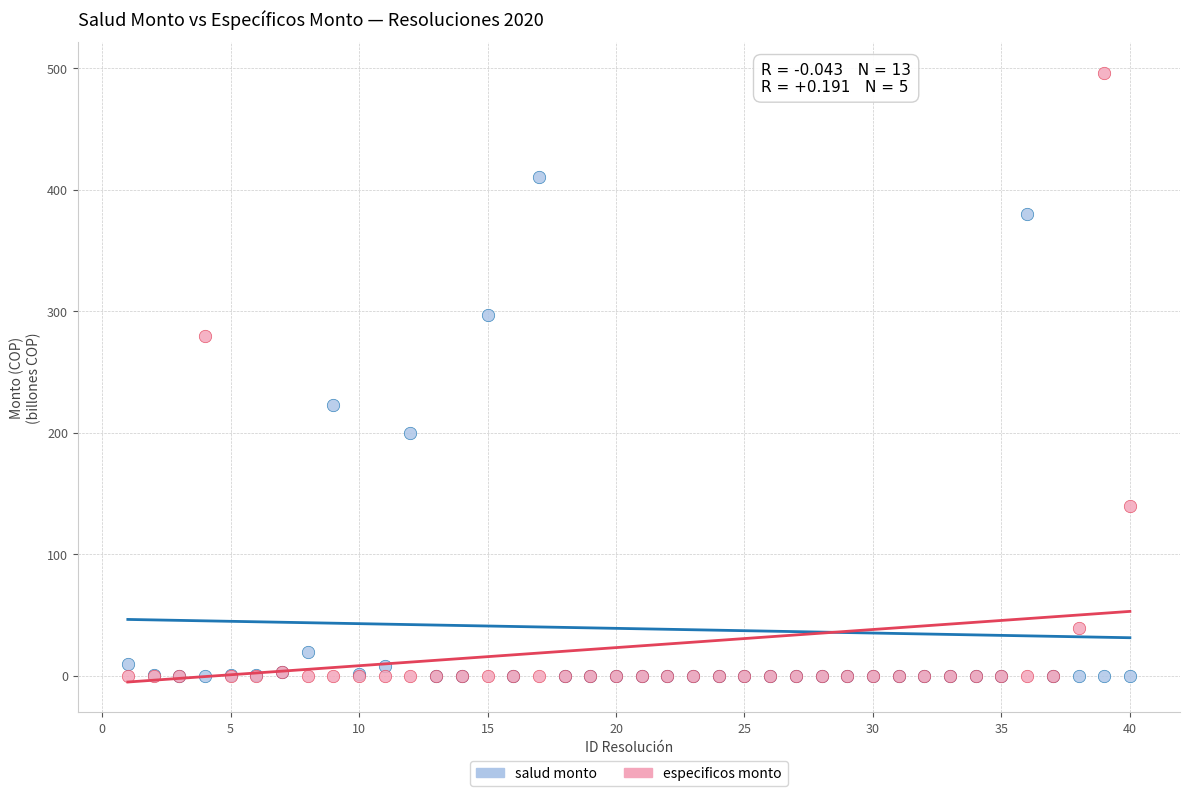

In the especificos monto series, what Y value is closest to 248?

280.0